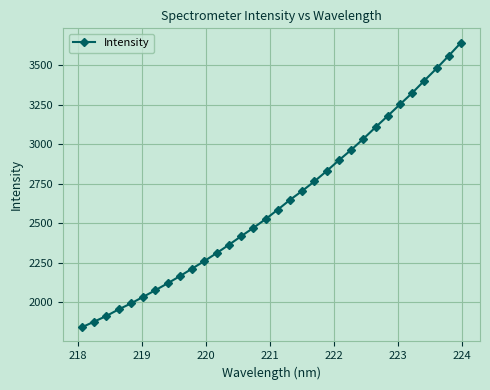

What is the average value?

2623.0